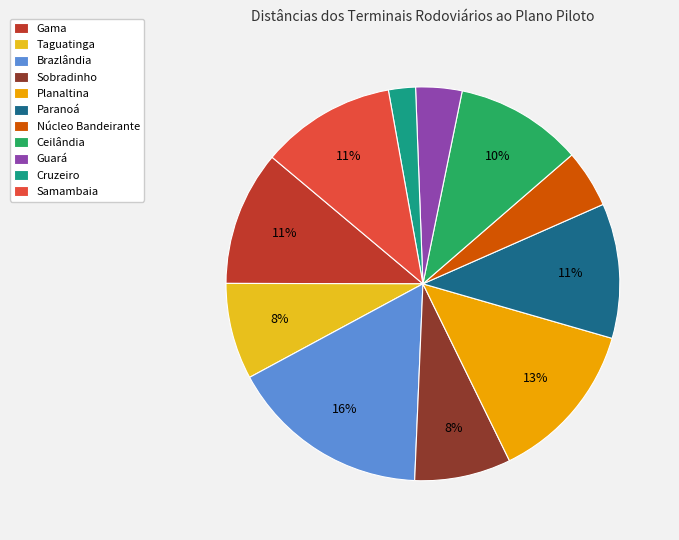

Between Sobradinho and Samambaia, which is larger?

Samambaia